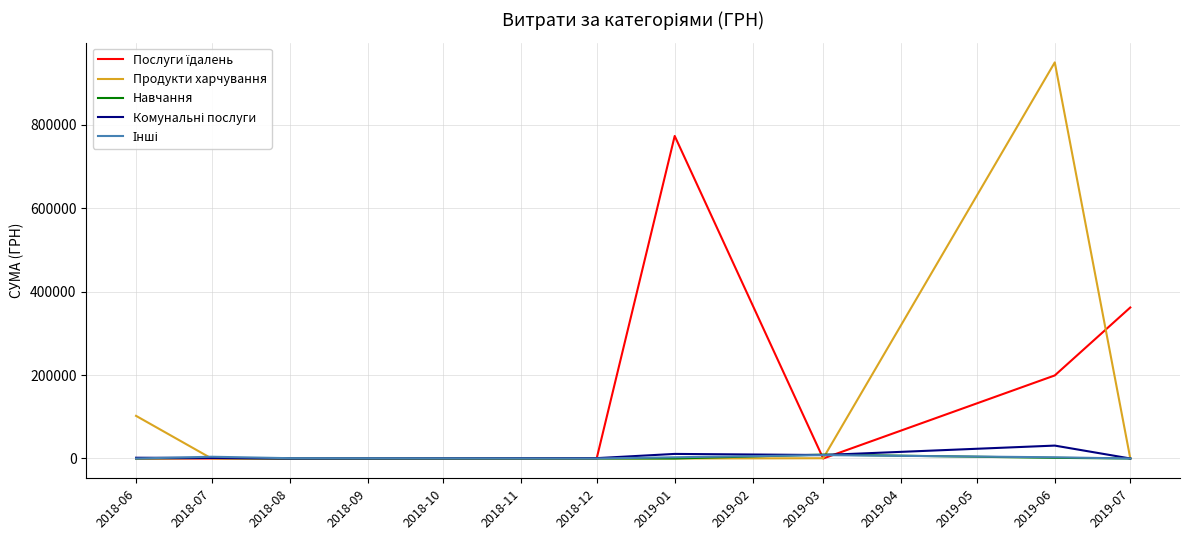

At which category is the sum across all series the highest?

2019-06